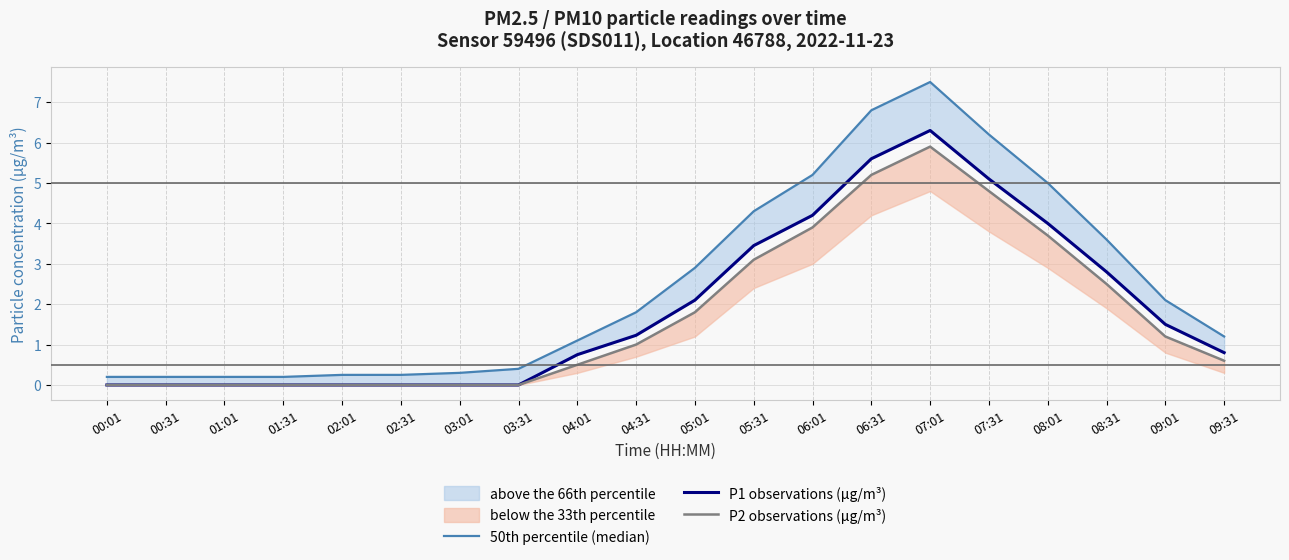

At 09:01, list the series in order from smallest to largest.

P2 observations (µg/m³), P1 observations (µg/m³), 50th percentile (median)